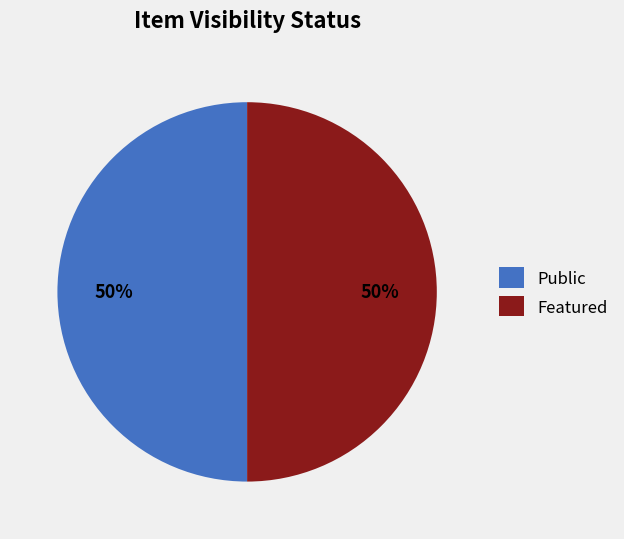

Do Featured and Public together represent more than half of the pie?

Yes